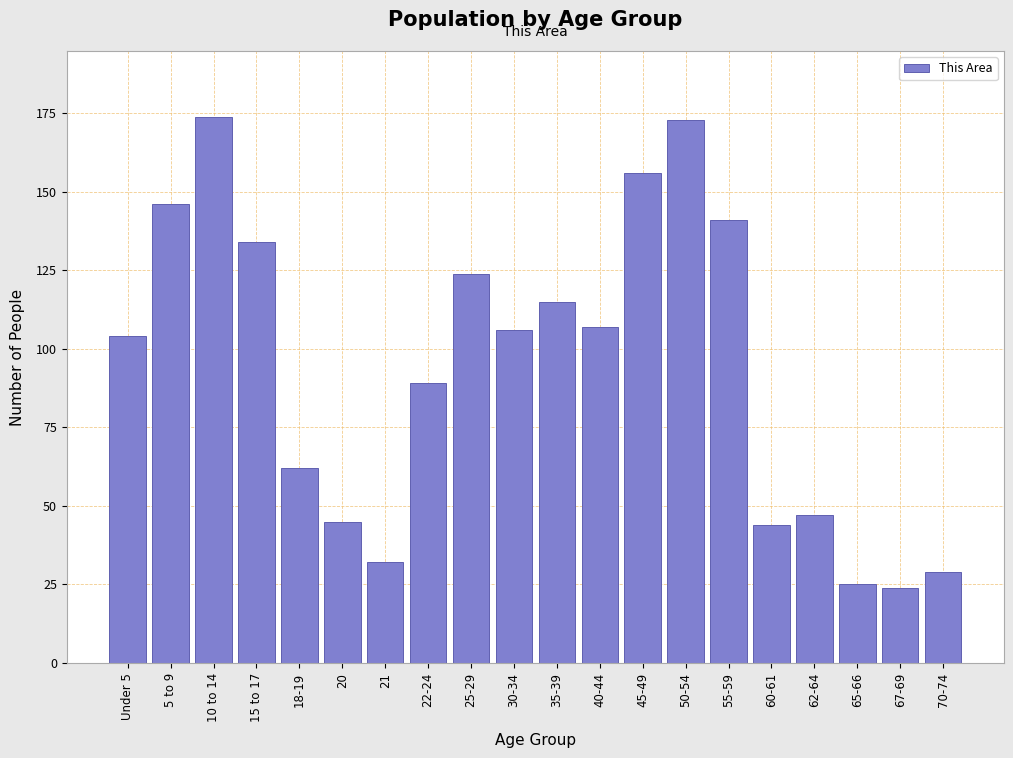

Reading right to left, extract all data points from this chart.

70-74=29	67-69=24	65-66=25	62-64=47	60-61=44	55-59=141	50-54=173	45-49=156	40-44=107	35-39=115	30-34=106	25-29=124	22-24=89	21=32	20=45	18-19=62	15 to 17=134	10 to 14=174	5 to 9=146	Under 5=104